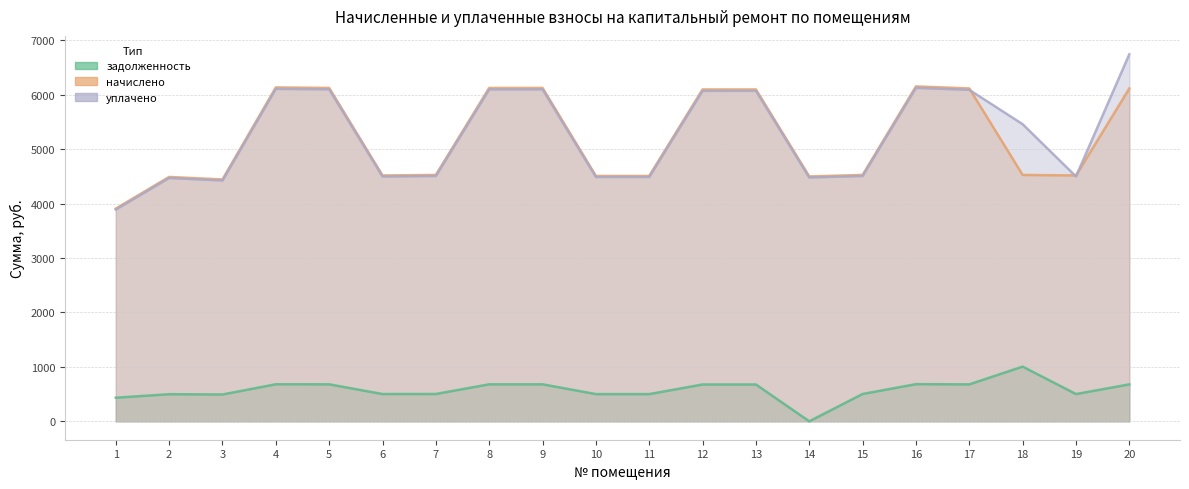

The value of начислено at 19 is 4515.4. True or false?

True